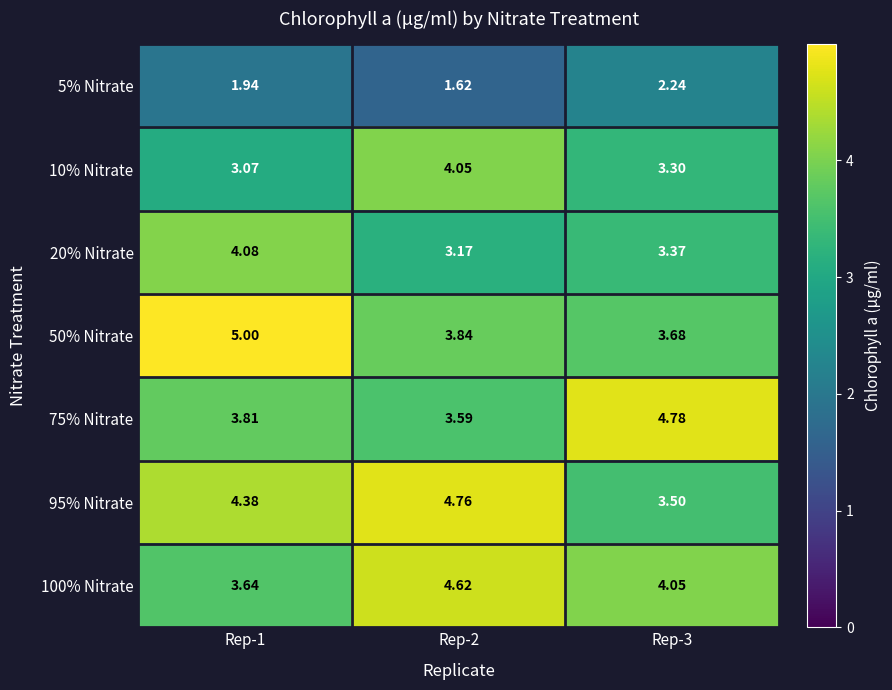

Is the value of 20% Nitrate at Rep-1 greater than the value of 100% Nitrate at Rep-1?

Yes